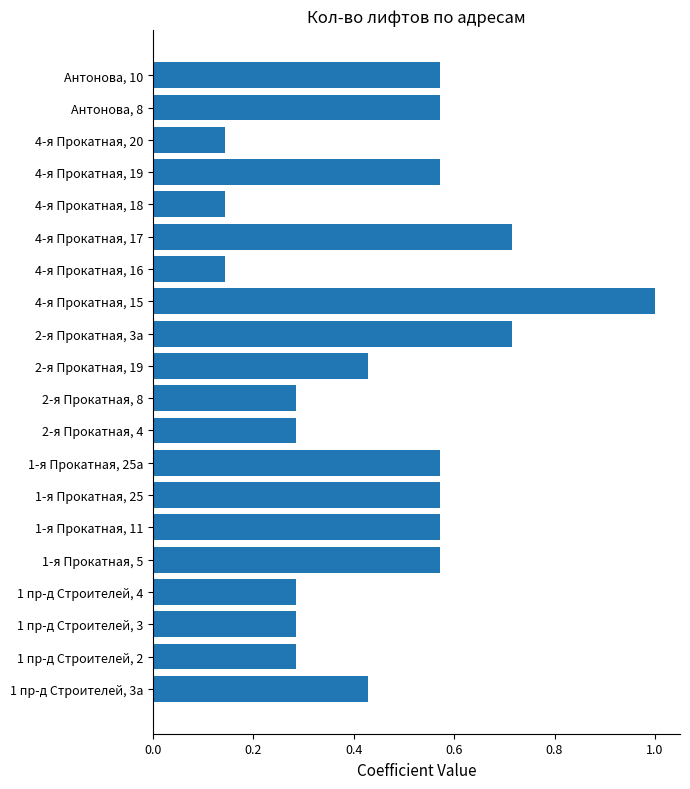

What is the greatest value displayed?

1.0